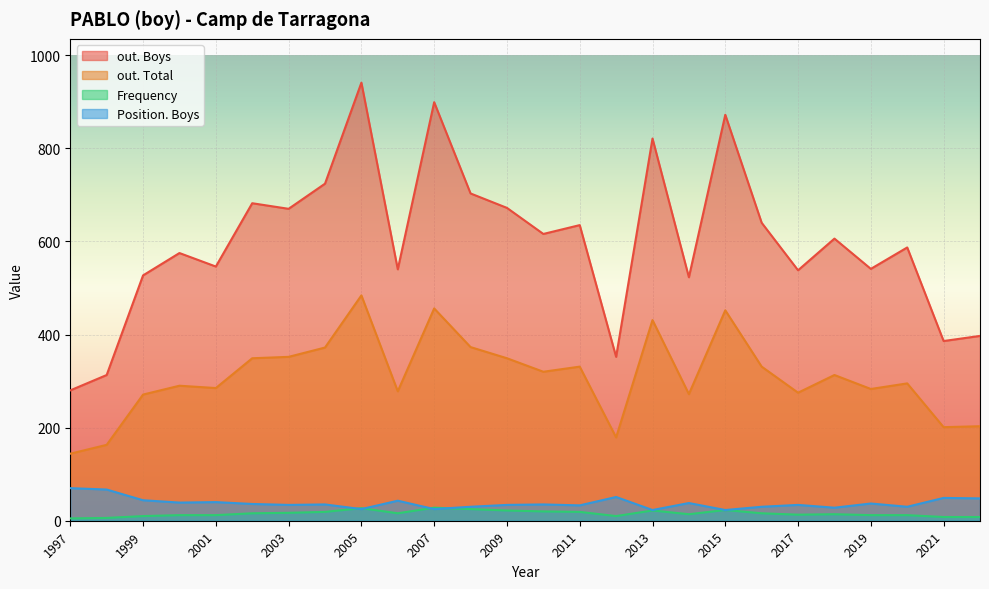

Which has a higher value, 1999 or 2011?

2011